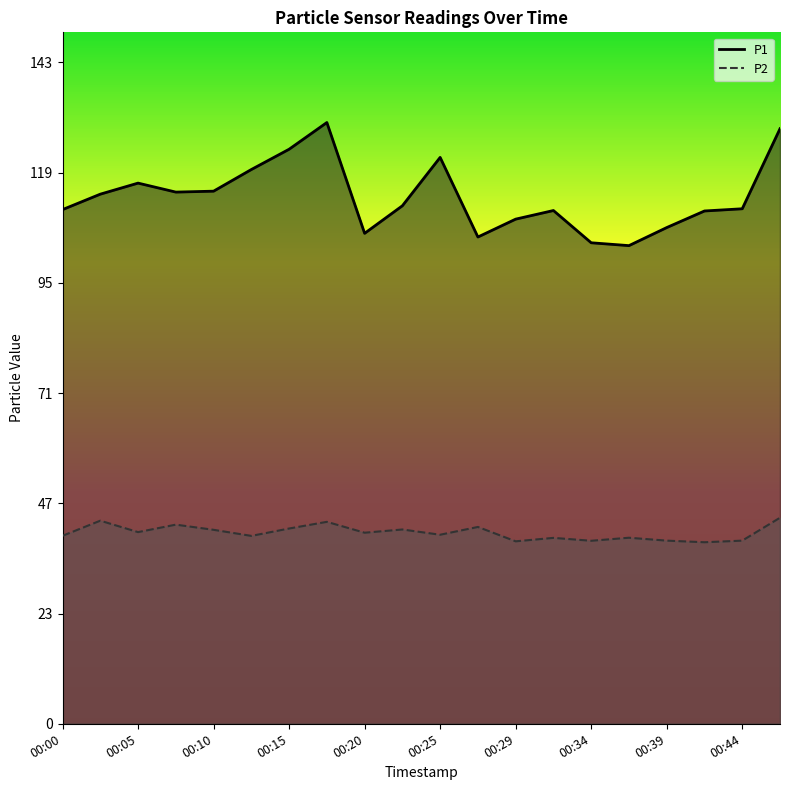

Between 00:00 and 00:29, which series saw the biggest shift?

P1